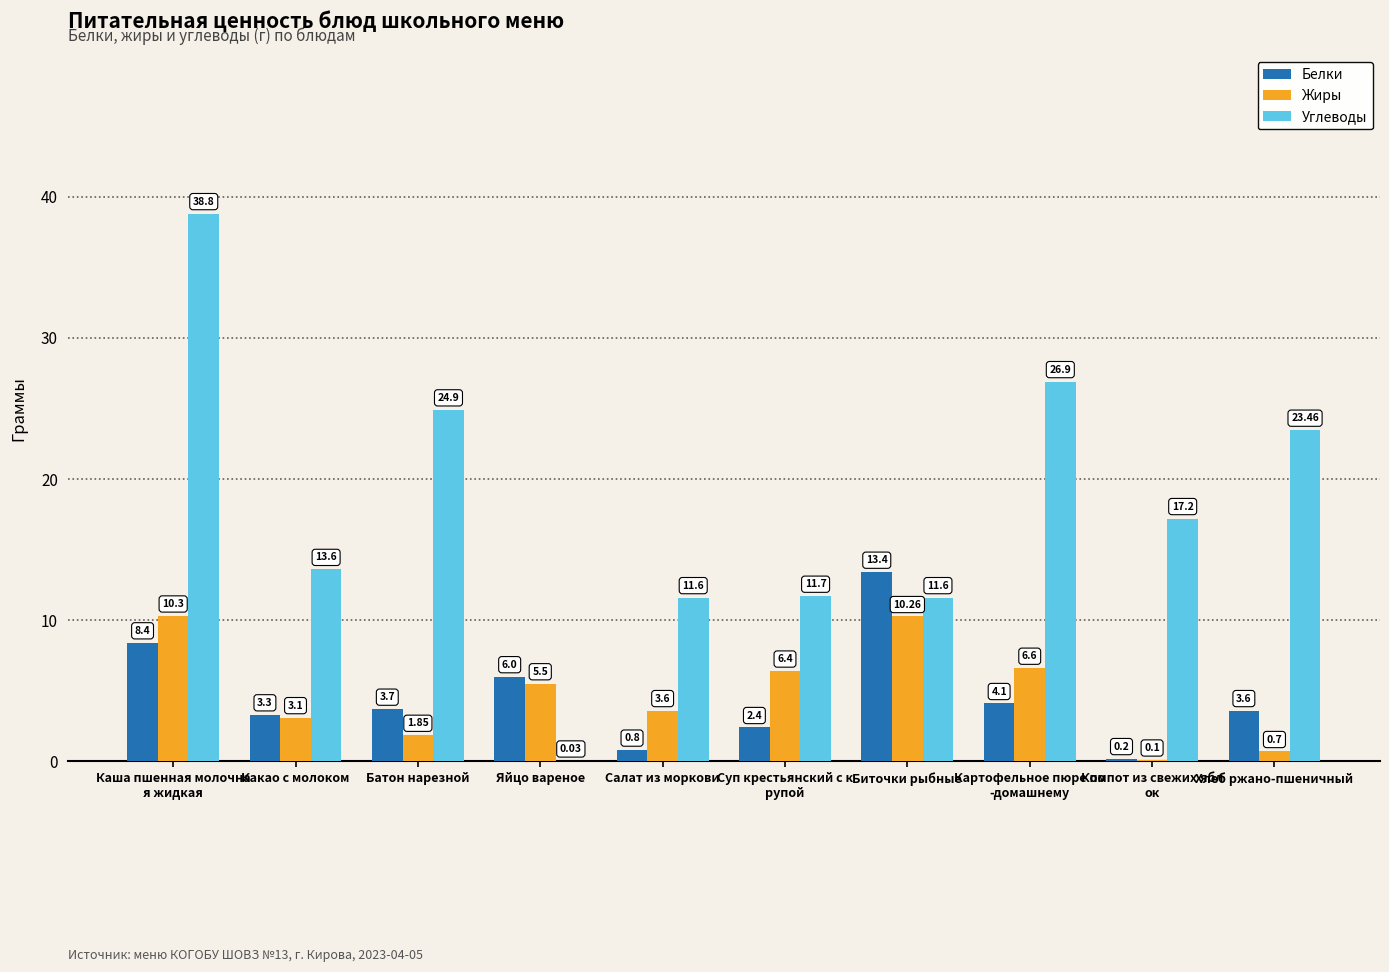

What is the sum of all Жиры values?

48.4